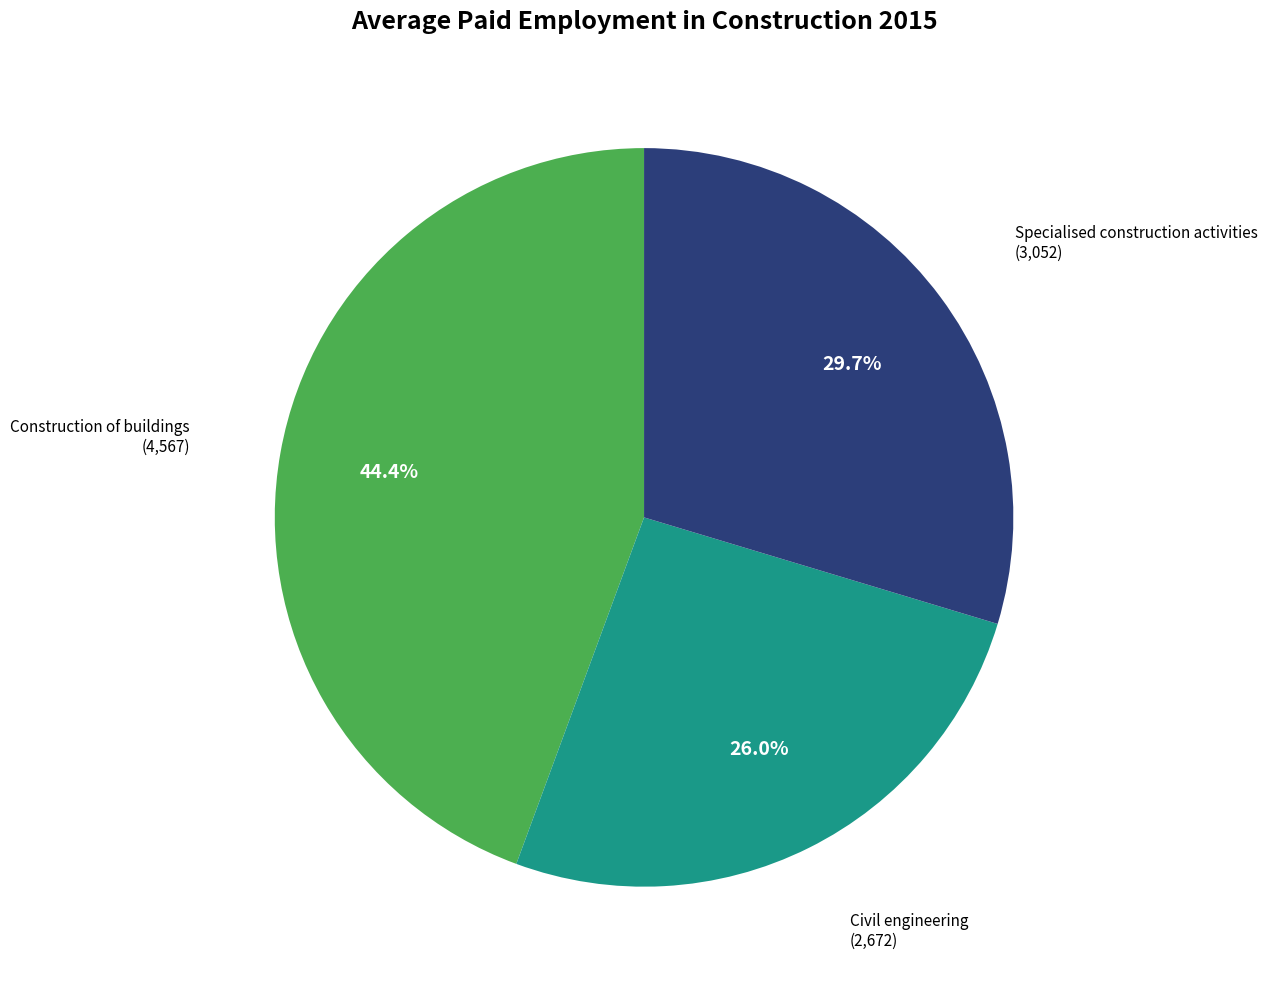

Does any single category account for the majority?

No